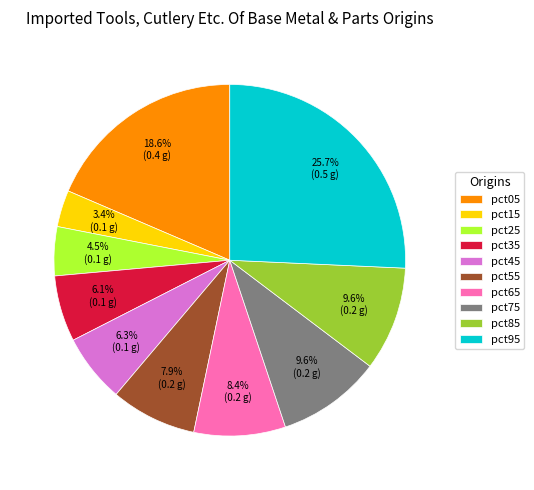

Is the sum of pct25 and pct15 greater than half?

No